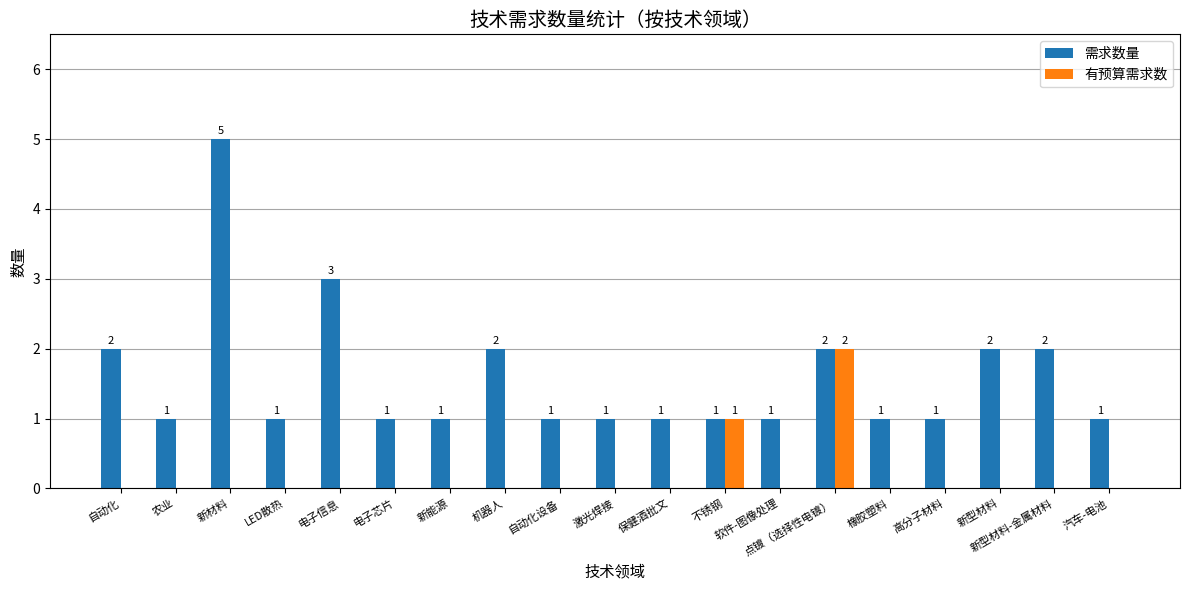

At which category is the sum across all series the highest?

新材料